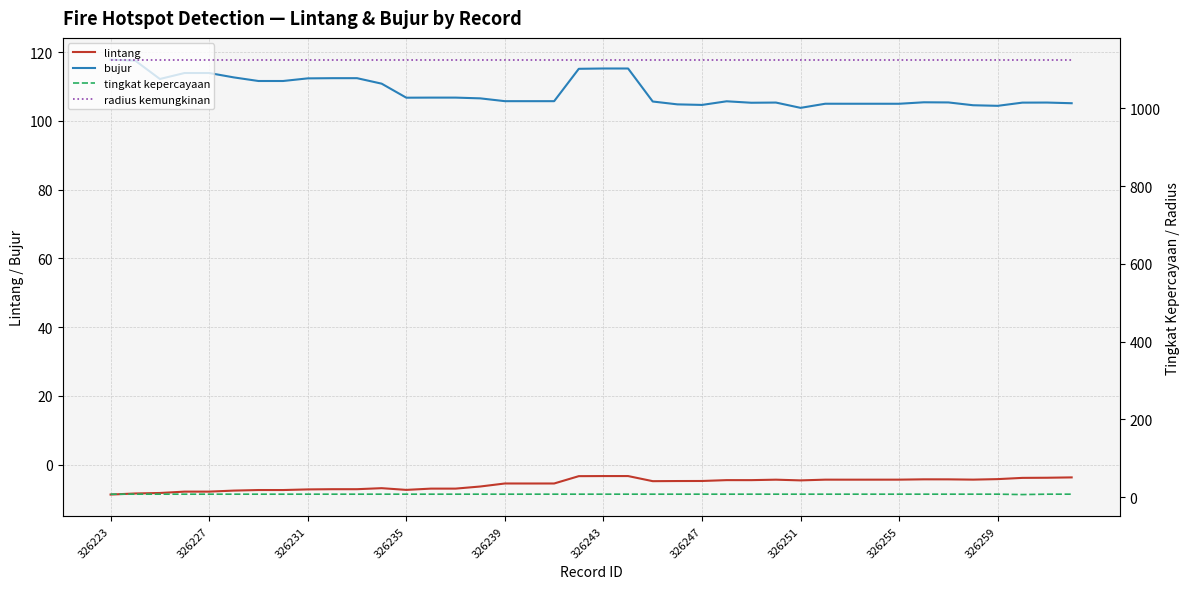

True or false: lintang and bujur intersect in this chart.

False